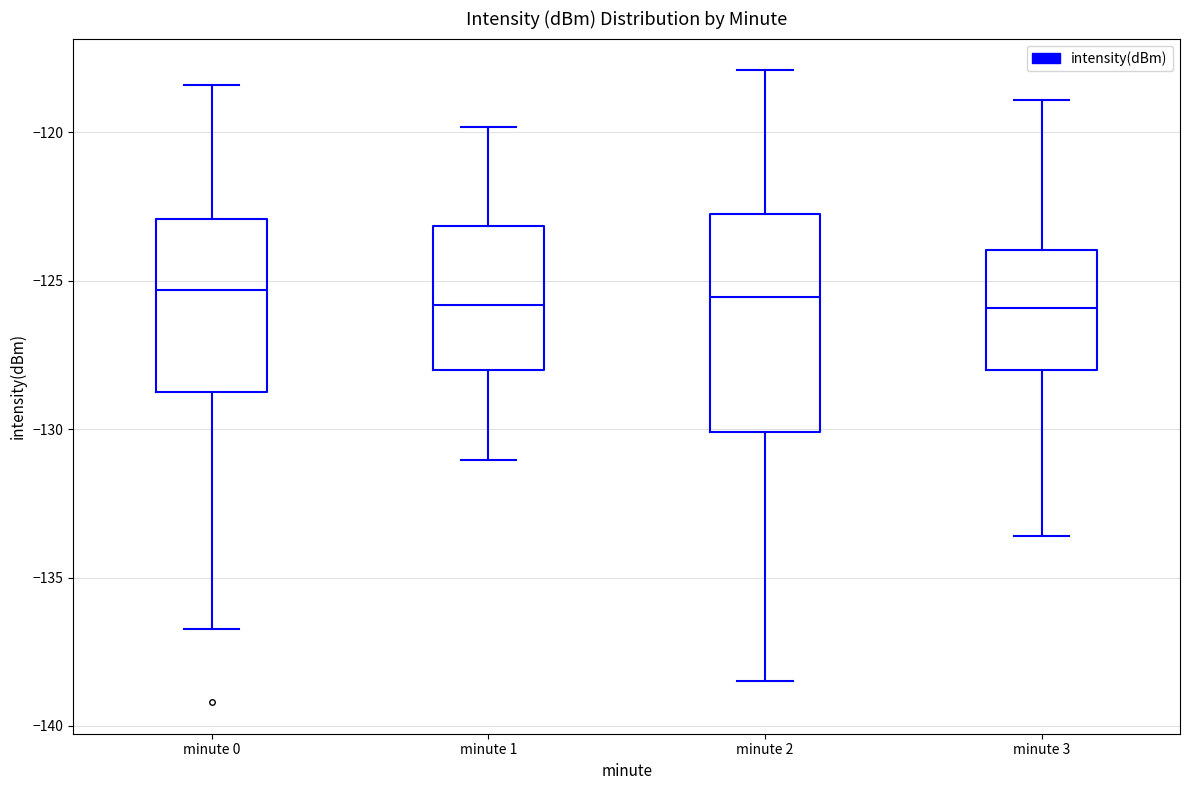

Where is the lower edge of the box for minute 0 on the y-axis? The values are not printed on the chart, so give them approximately, as read against the axis.

-129.0